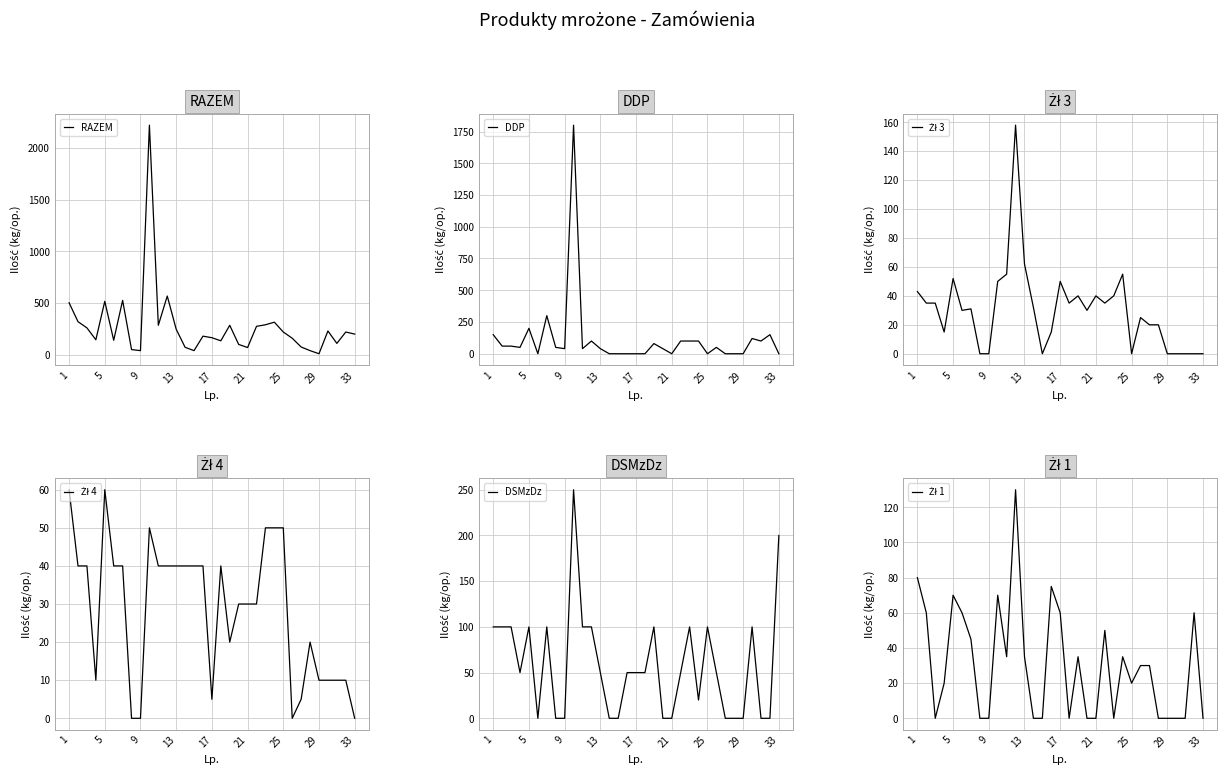

The value of RAZEM at 21 is 70. True or false?

True